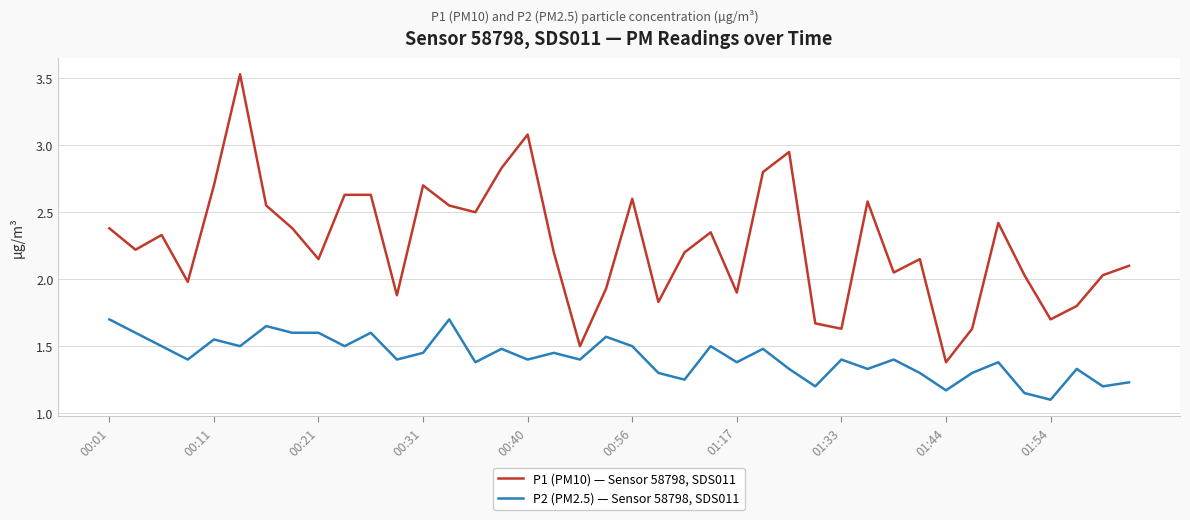

How many values in the P1 (PM10) — Sensor 58798, SDS011 series exceed 2?

28